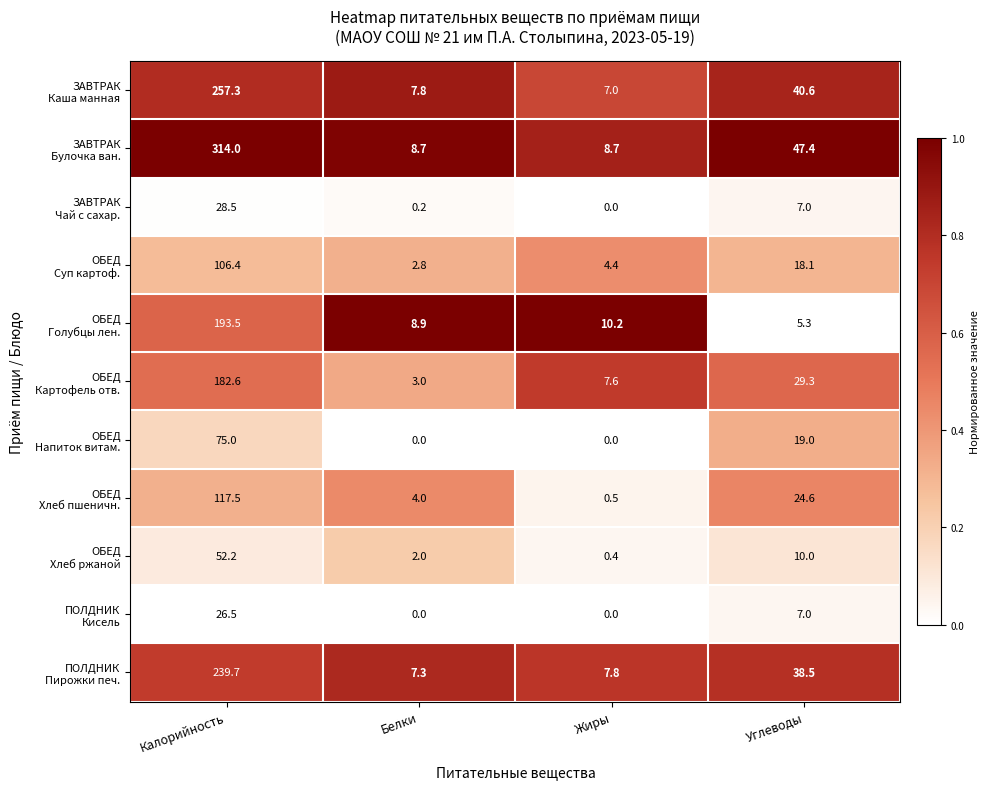

What is the greatest value displayed?

314.0